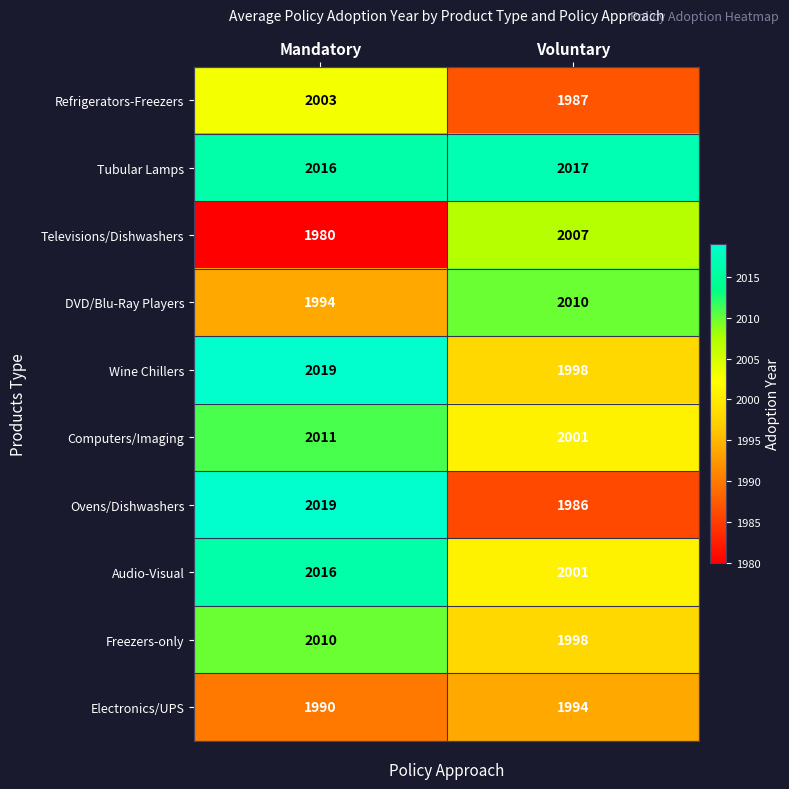

At which label is Electronics/UPS closest to 1992?

Mandatory